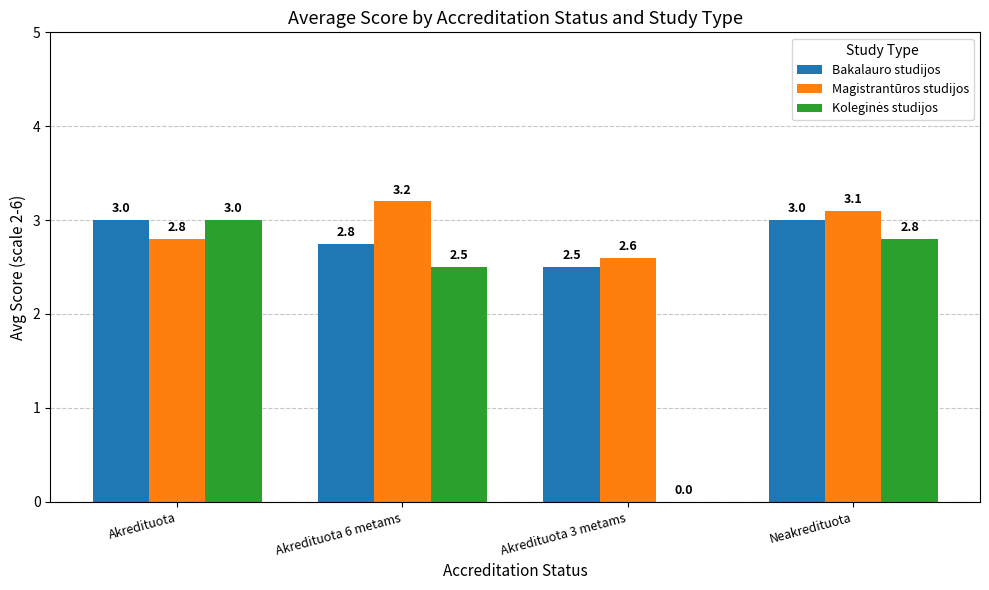

What is the approximate value of Magistrantūros studijos at Neakredituota?

3.1